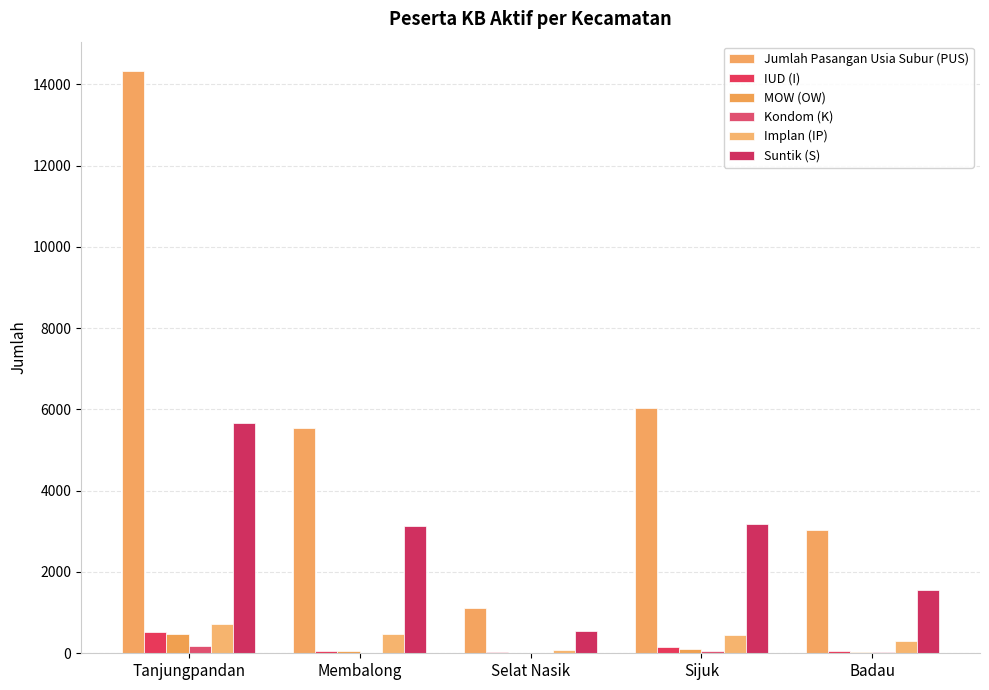

What is the label of the 5th bar from the left?

Badau